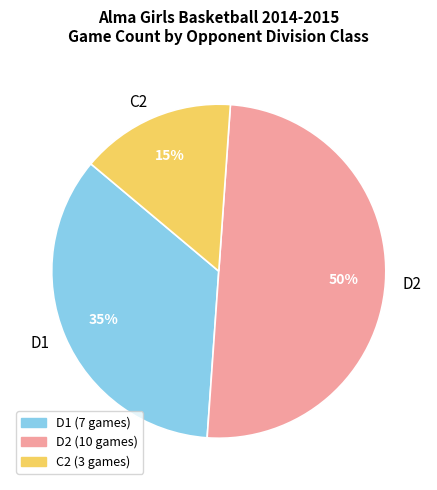

Which category has the smallest portion of the pie?

C2